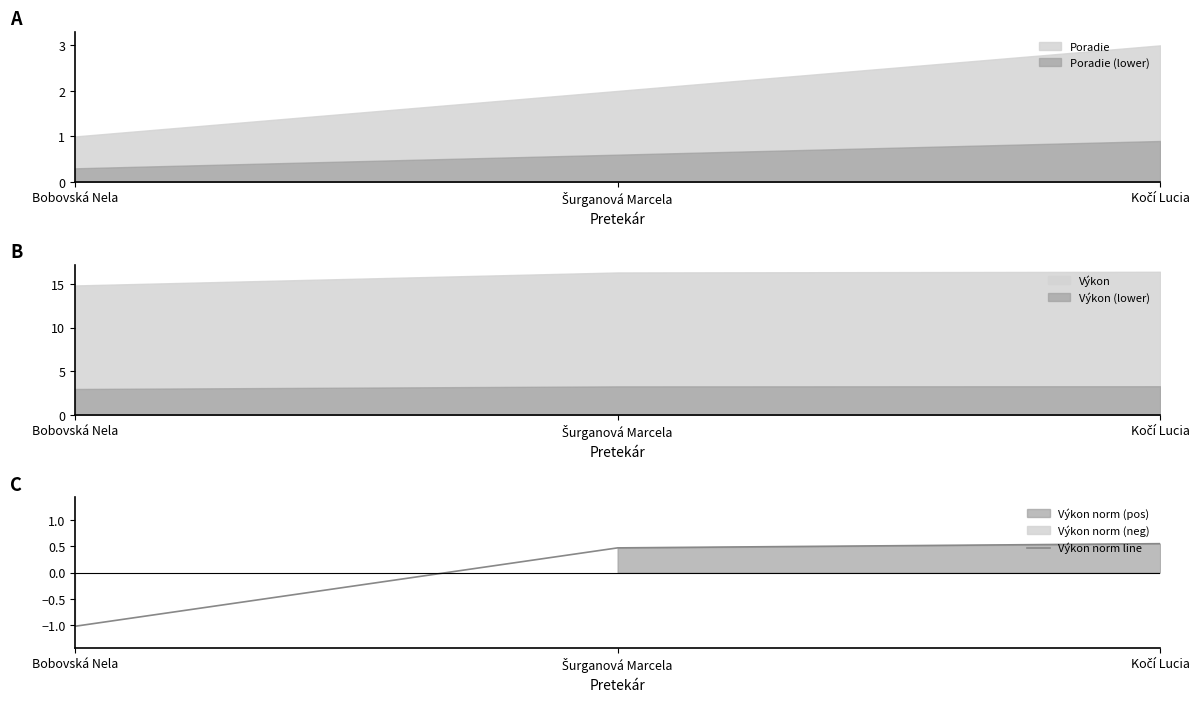

True or false: the data shows -1.0 at Bobovská Nela.

True